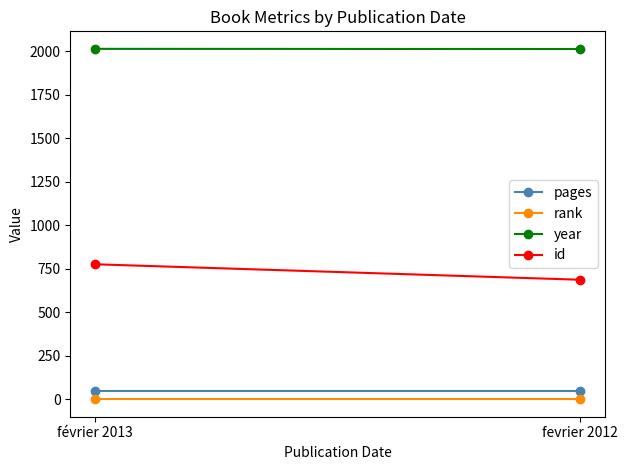

True or false: rank has a value of 2 at fevrier 2012.

False